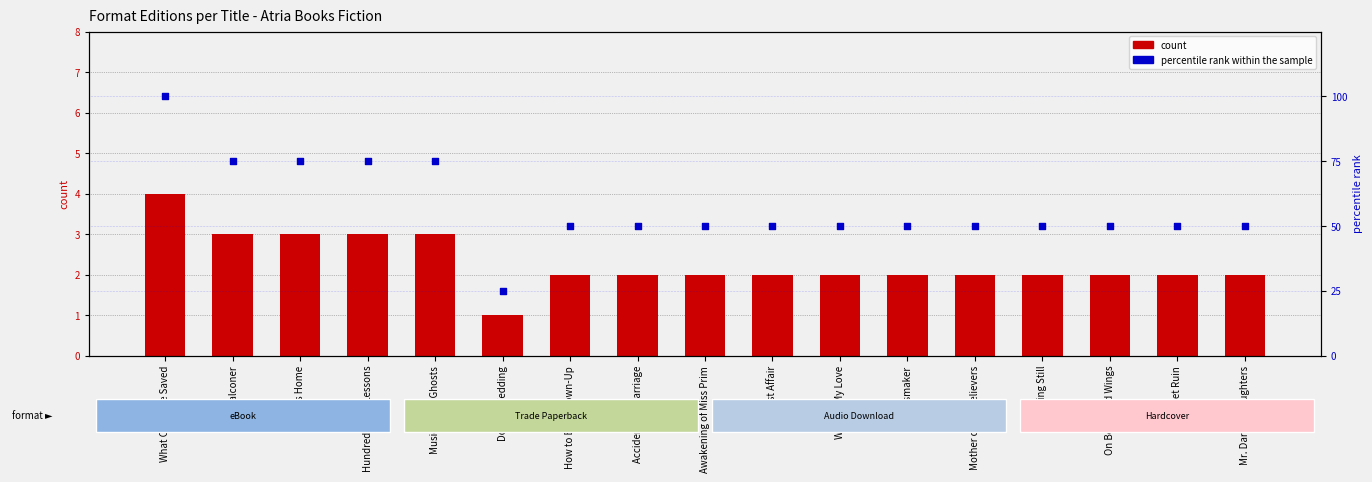

At which category is the sum across all series the highest?

What Could Be Saved